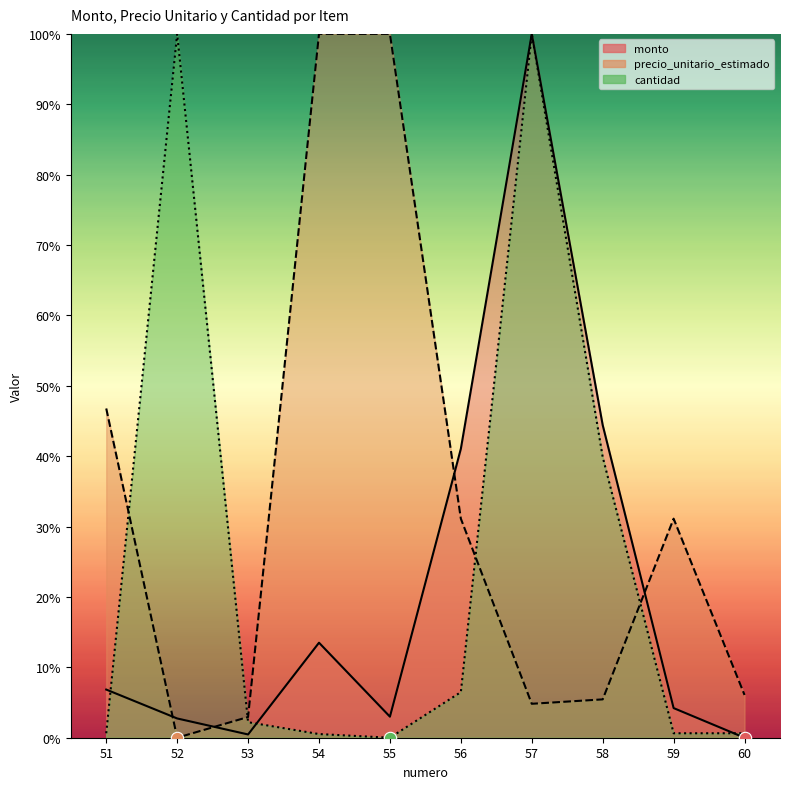

Which series has the widest spread of Y values?

monto